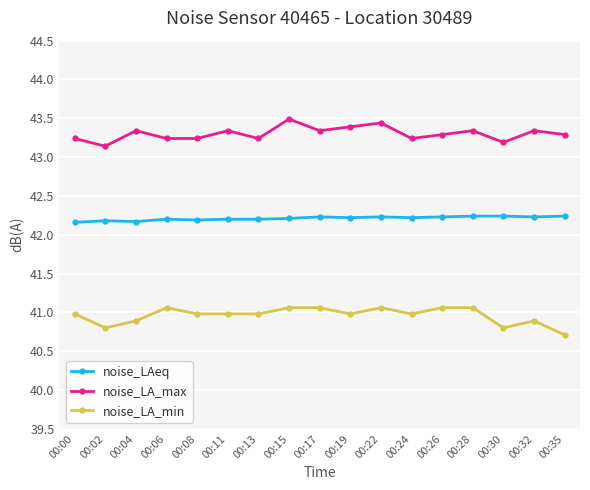

Which series has the largest total across all categories?

noise_LA_max